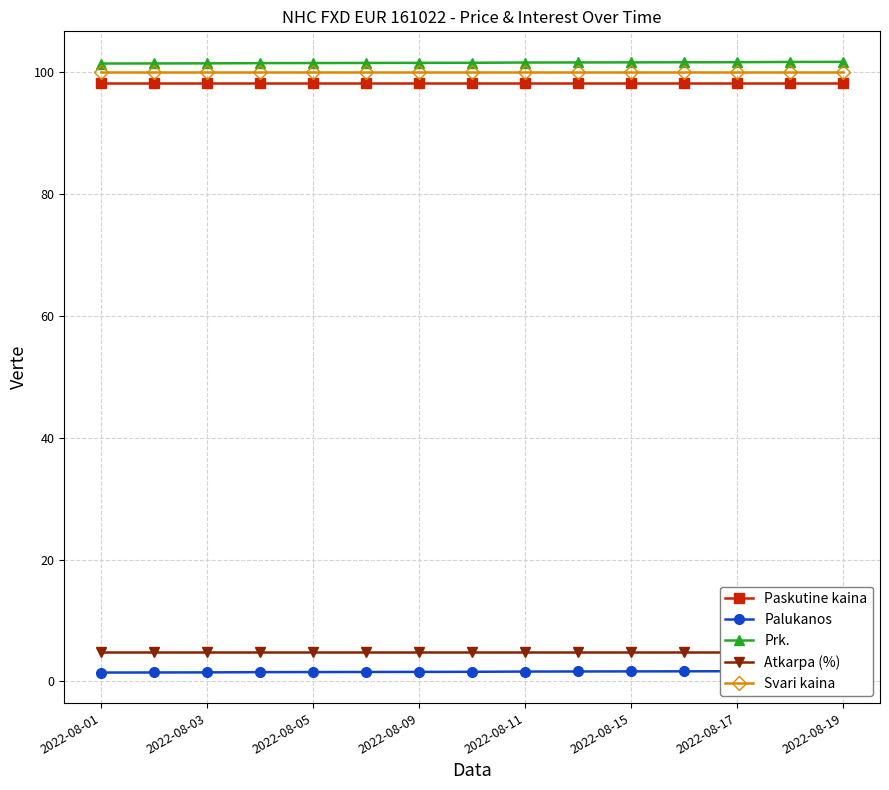

Count the number of categories in the chart.

15